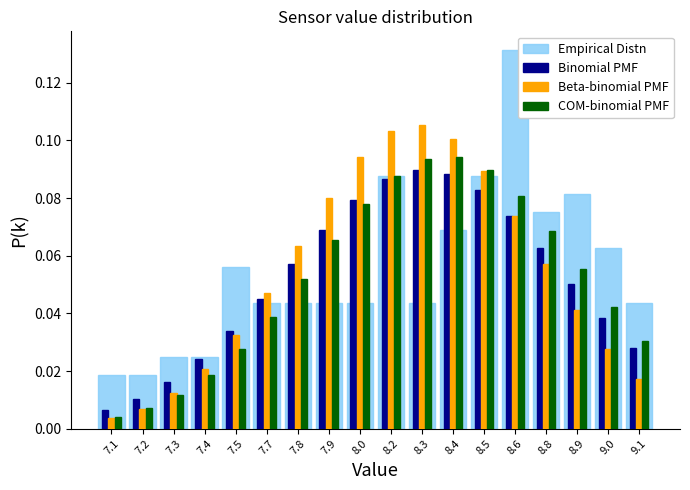

The Beta-binomial PMF series shows 0.1 at 7.7. True or false?

False